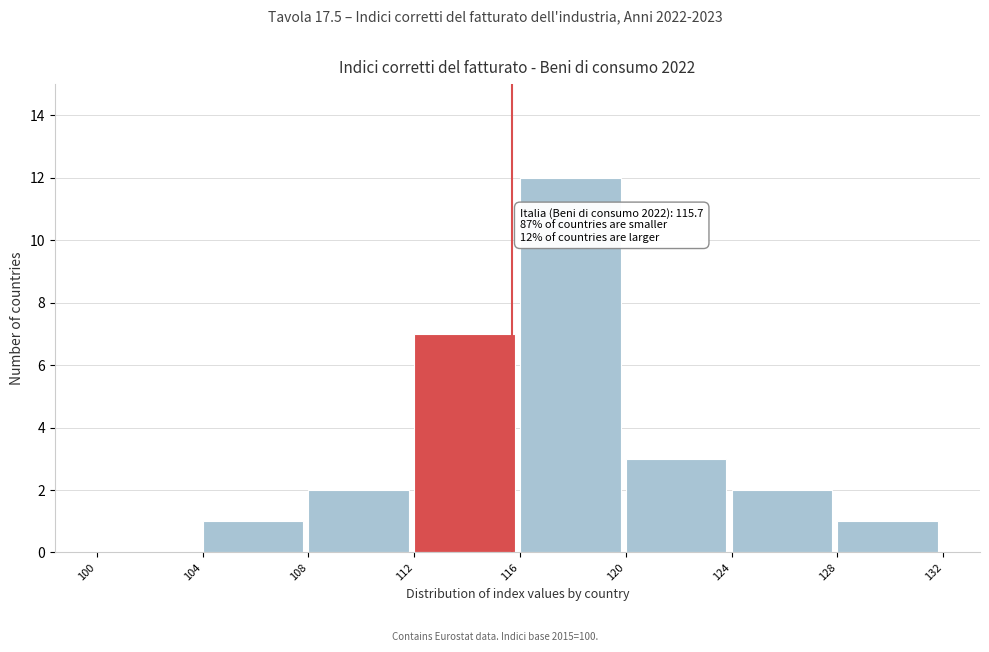

Which range on the x-axis has the tallest bar?

116 to 120